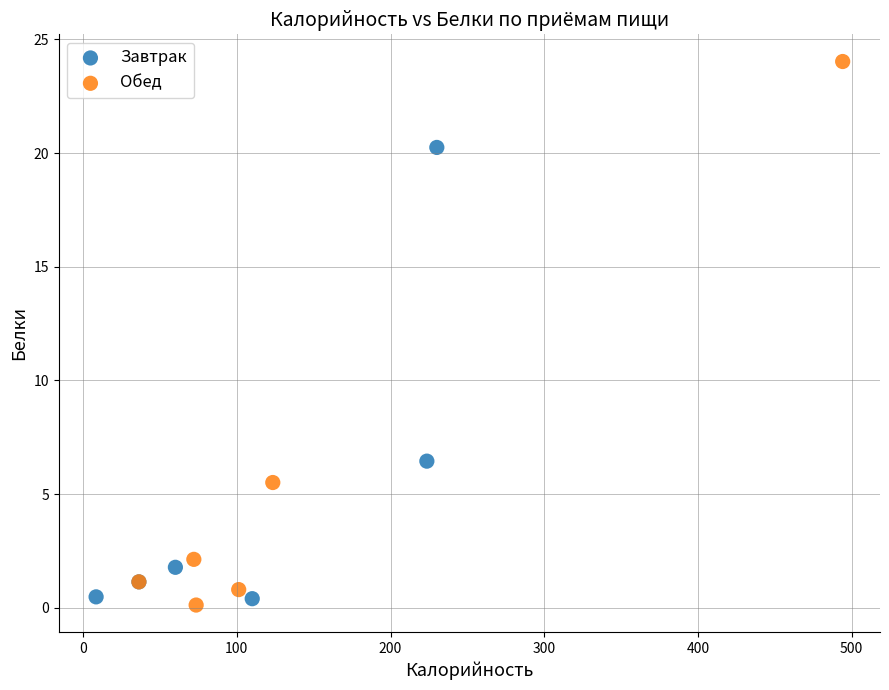

Which series contains the highest Y value?

Обед